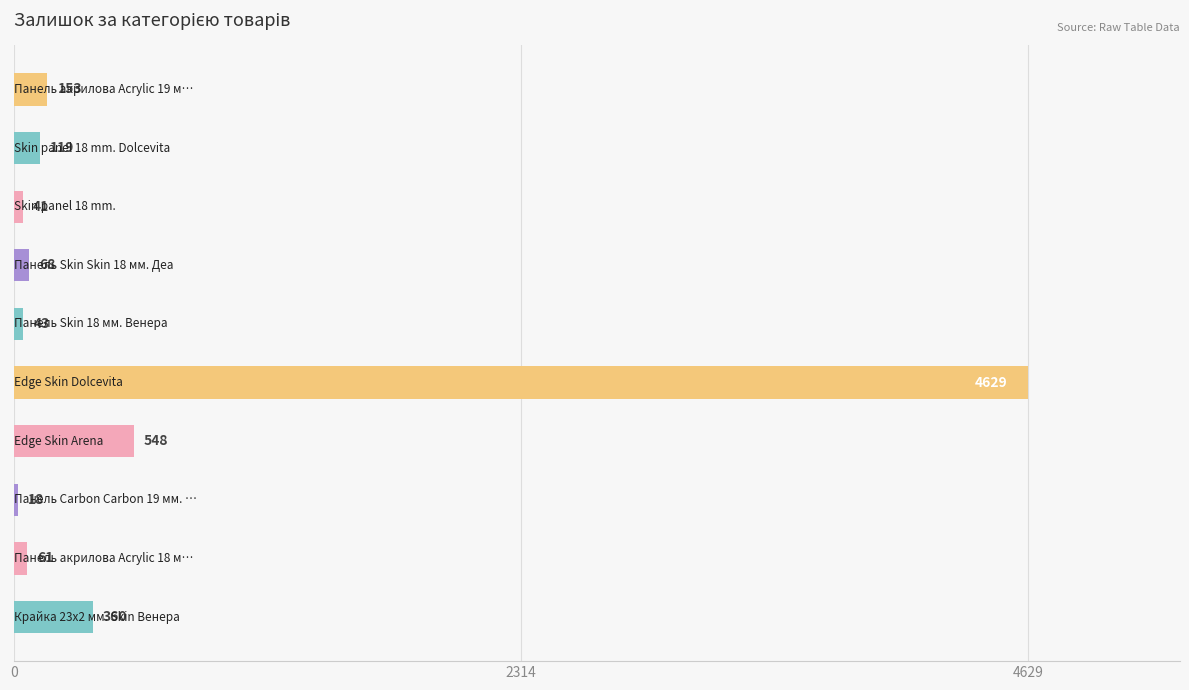

What is the sum of all values?

6040